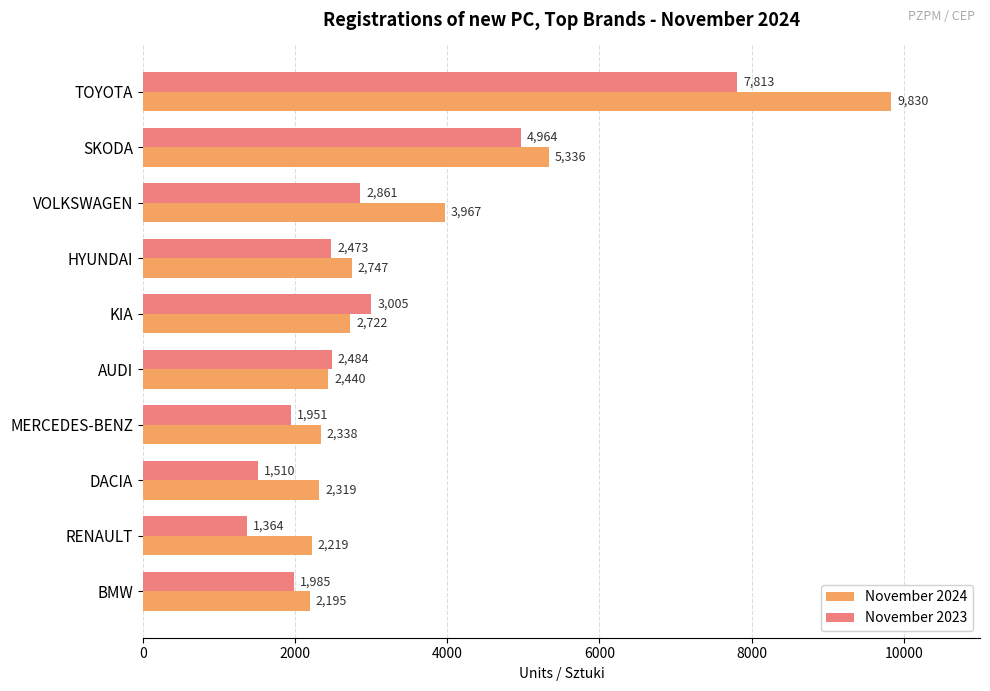

How many data points in November 2023 are less than 2484?

5